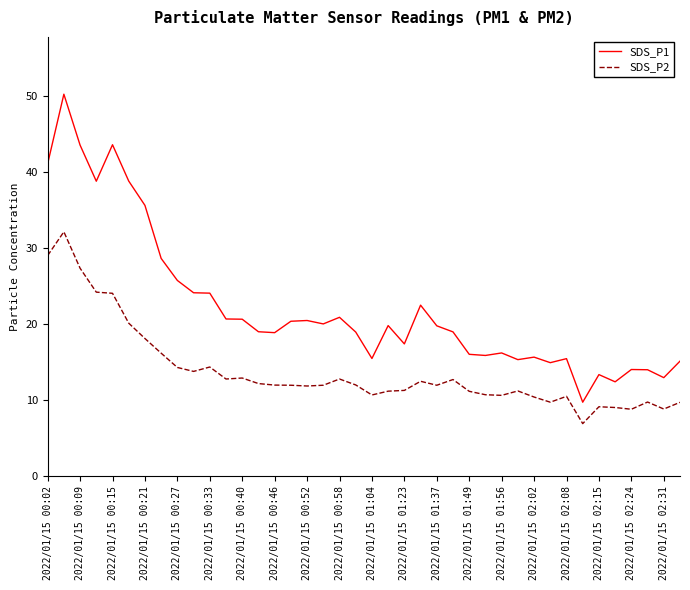

Which series has the largest range (max minus min)?

SDS_P1